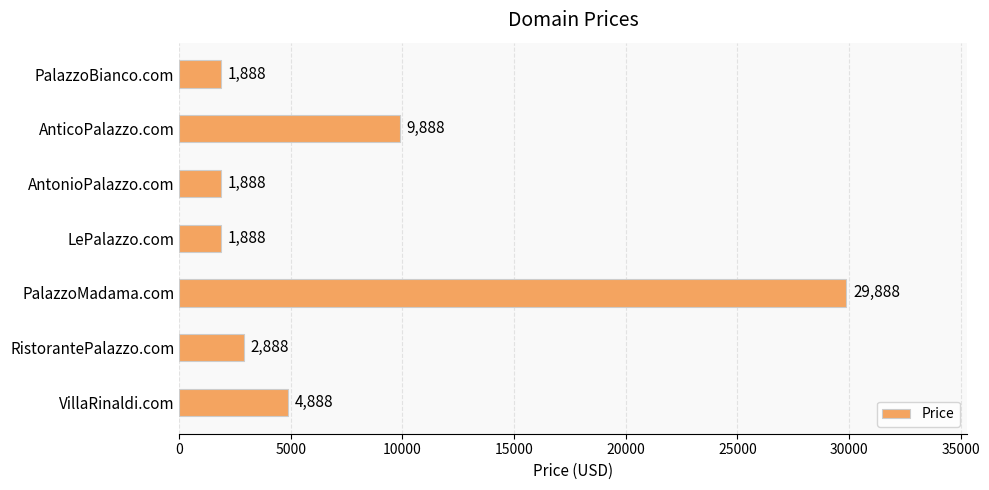

What is the difference between the maximum and minimum values?

28000